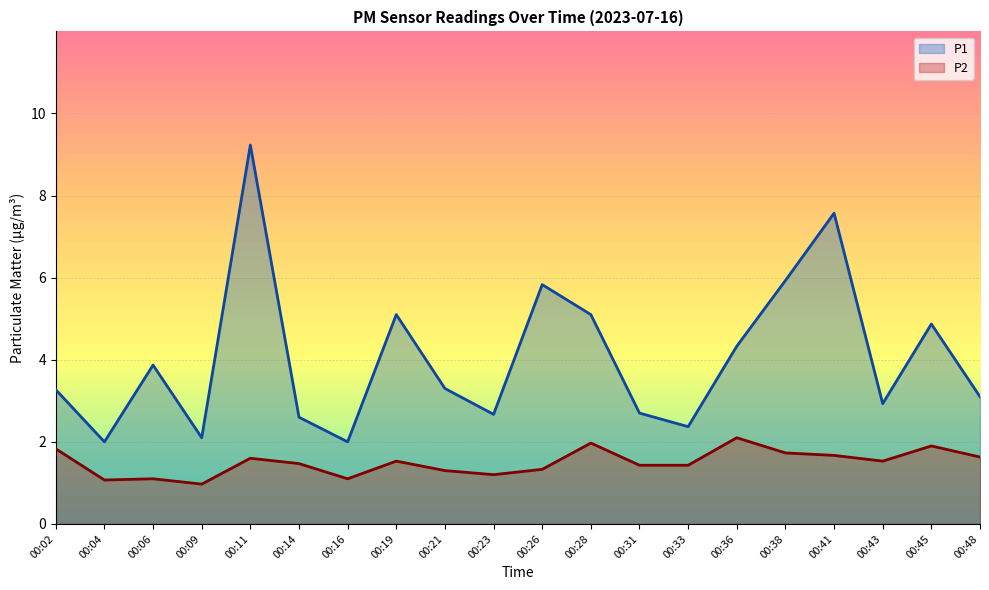

At which category does the chart reach its peak across all series?

00:11